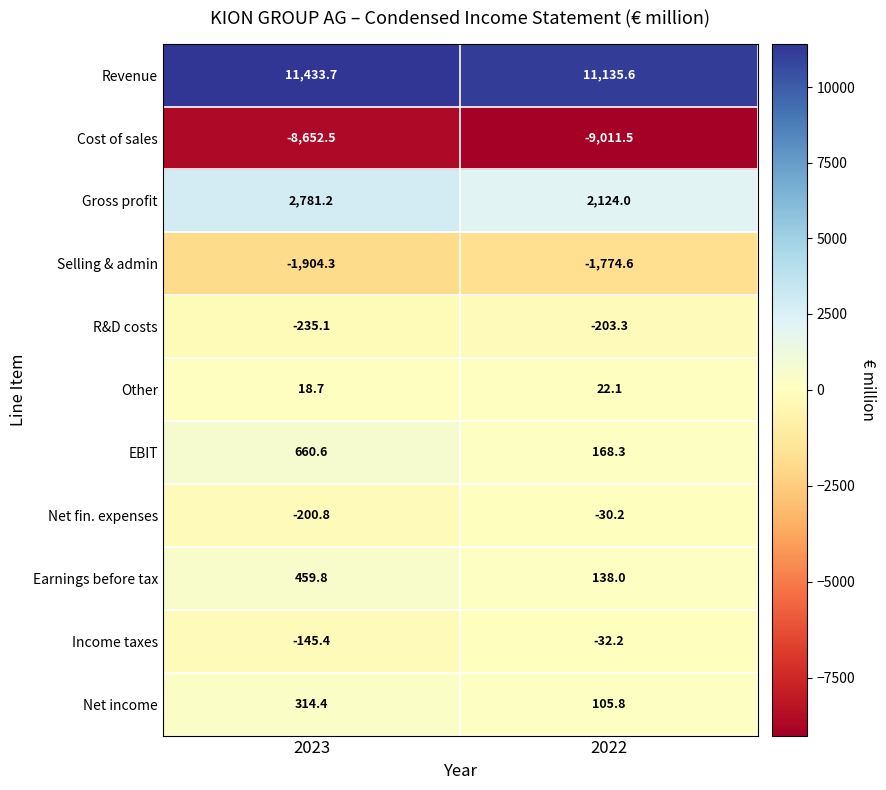

Between 2023 and 2022, which series saw the biggest shift?

Gross profit